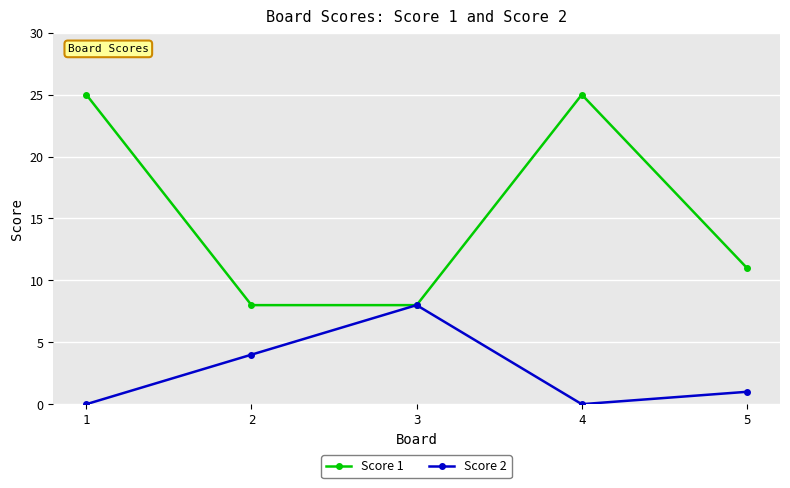

Reading left to right, list all the values displayed in this chart.

Score 1: 25	8	8	25	11
Score 2: 0	4	8	0	1